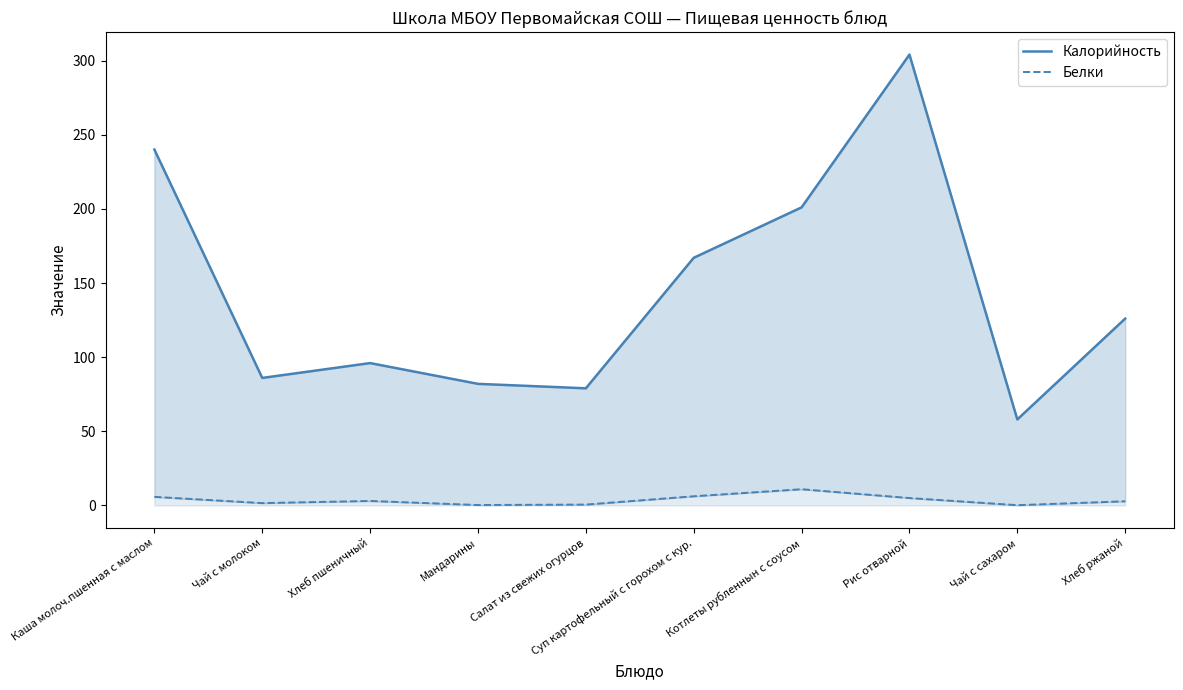

Read the Белки value at Котлеты рубленнын с соусом.

11.0